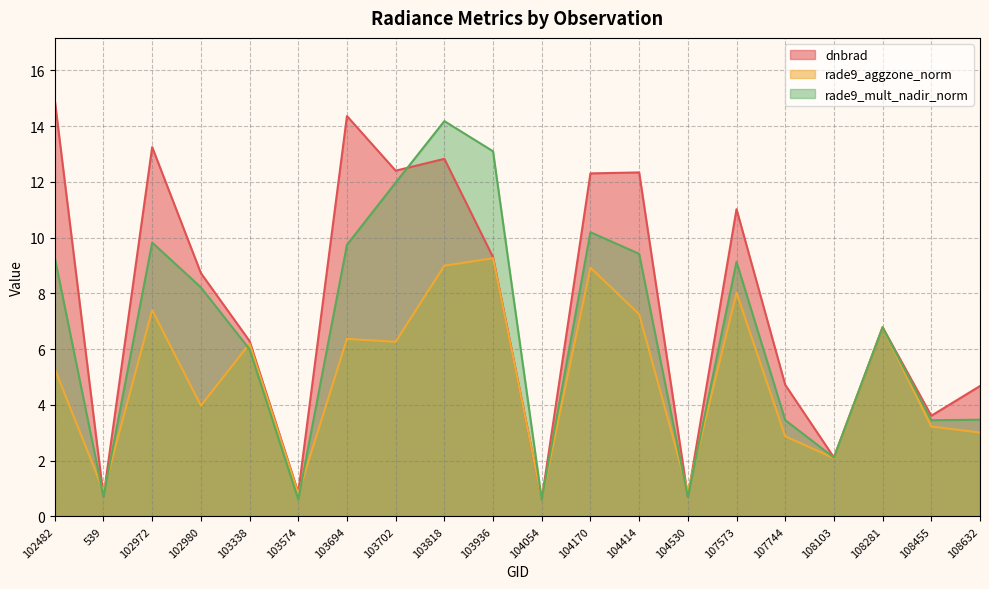

What is the difference between the rade9_mult_nadir_norm values at 104054 and 104530?

0.1